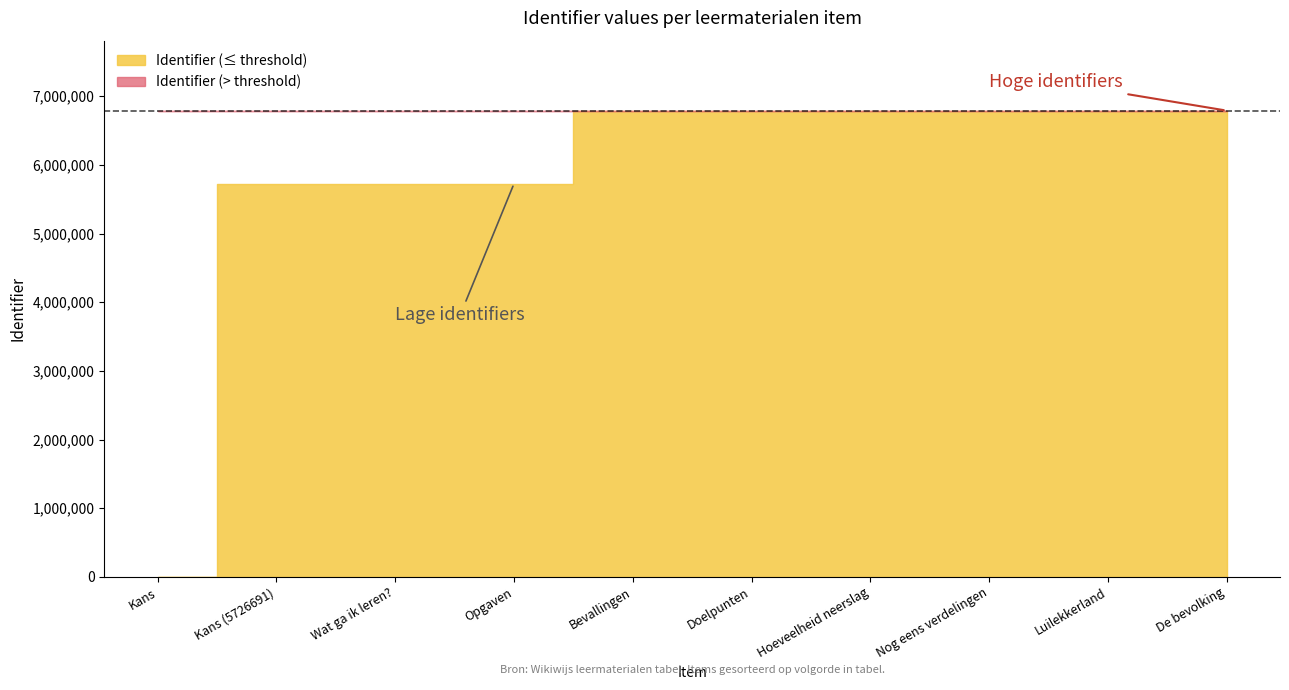

The value at Kans (5726691) is 5726691. True or false?

True